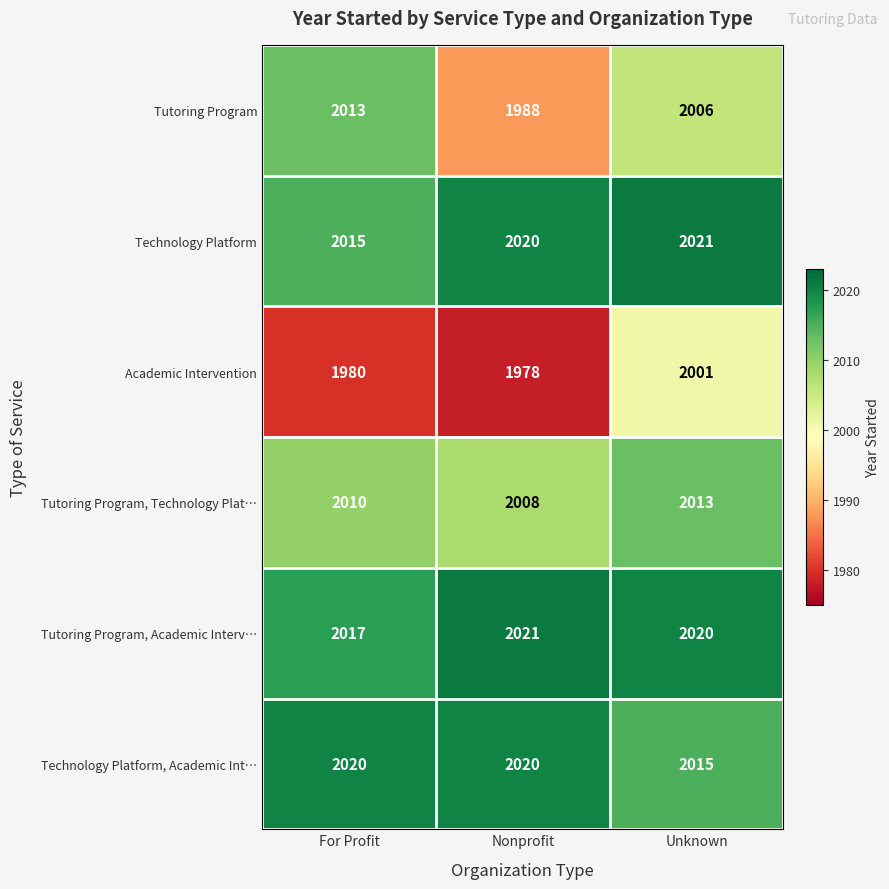

The Tutoring Program, Technology Plat… series shows 3452 at For Profit. True or false?

False